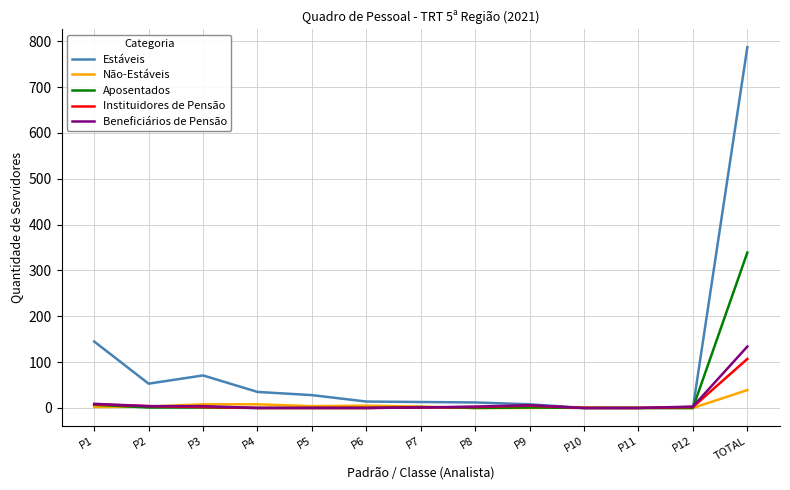

Which series has the widest spread of values?

Estáveis